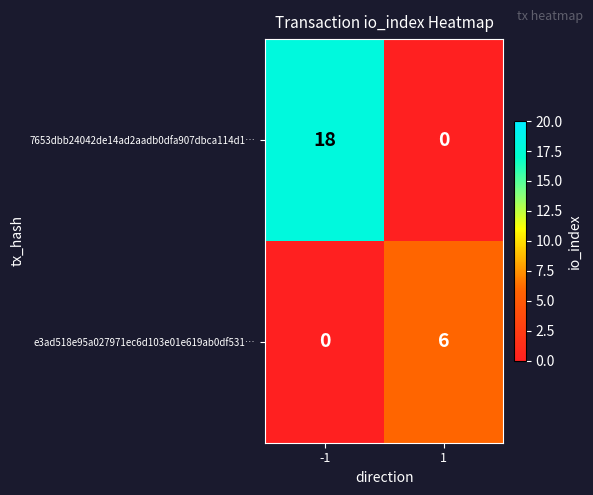

List the series in order of their peak value, highest first.

7653dbb24042de14ad2aadb0dfa907dbca114d1…, e3ad518e95a027971ec6d103e01e619ab0df531…